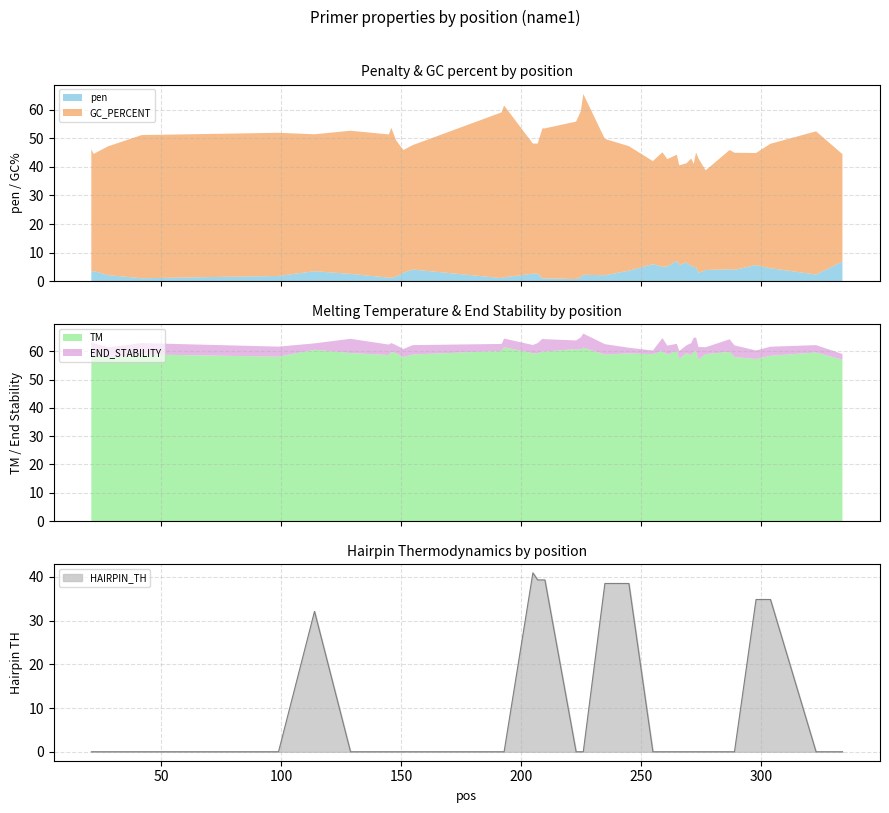

The value of PRIMER_LEFT_0_HAIRPIN_TH at 277 is 0.0. True or false?

True